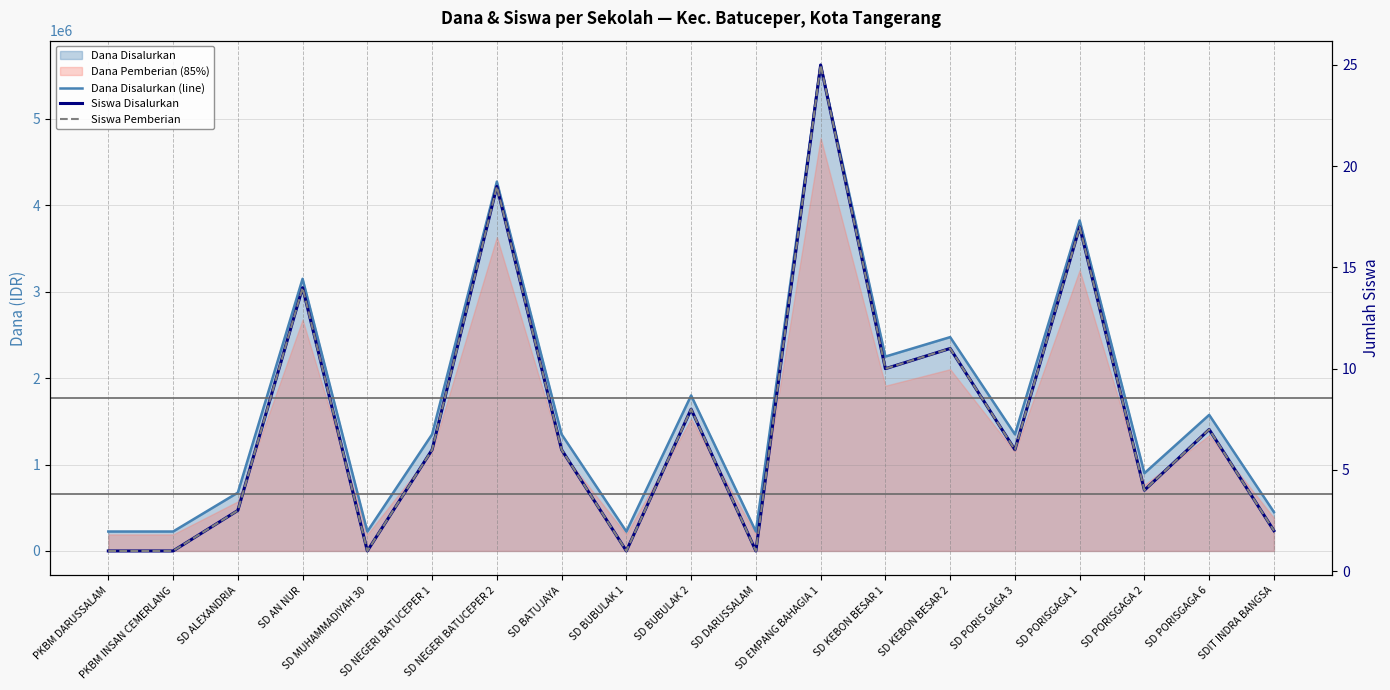

What is the difference between the highest and lowest values at SD NEGERI BATUCEPER 1?

1349994